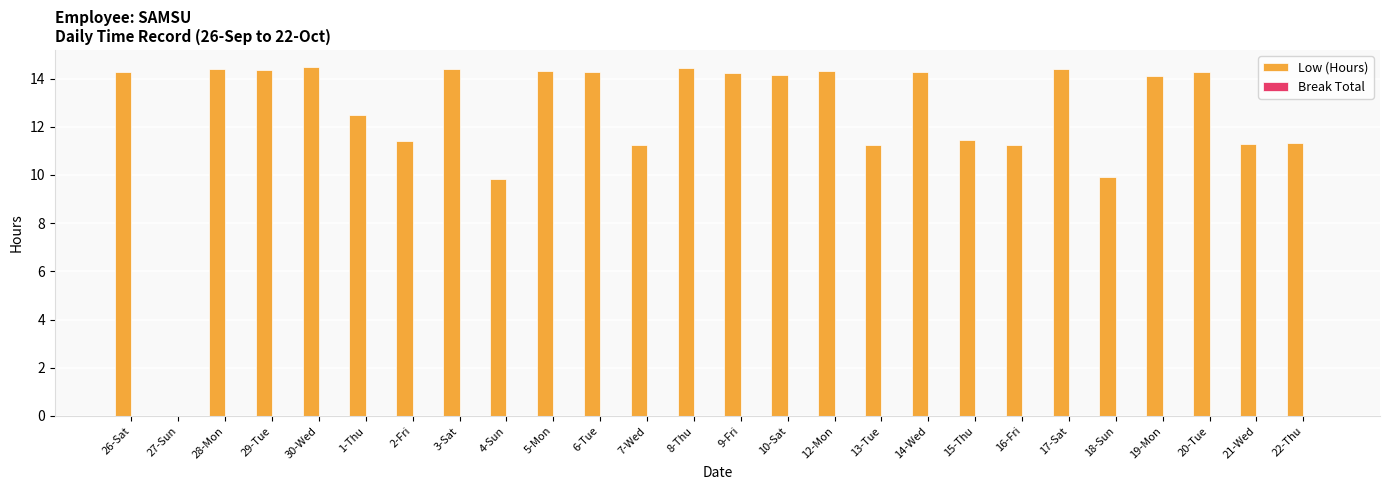

What is the greatest value displayed?

14.5